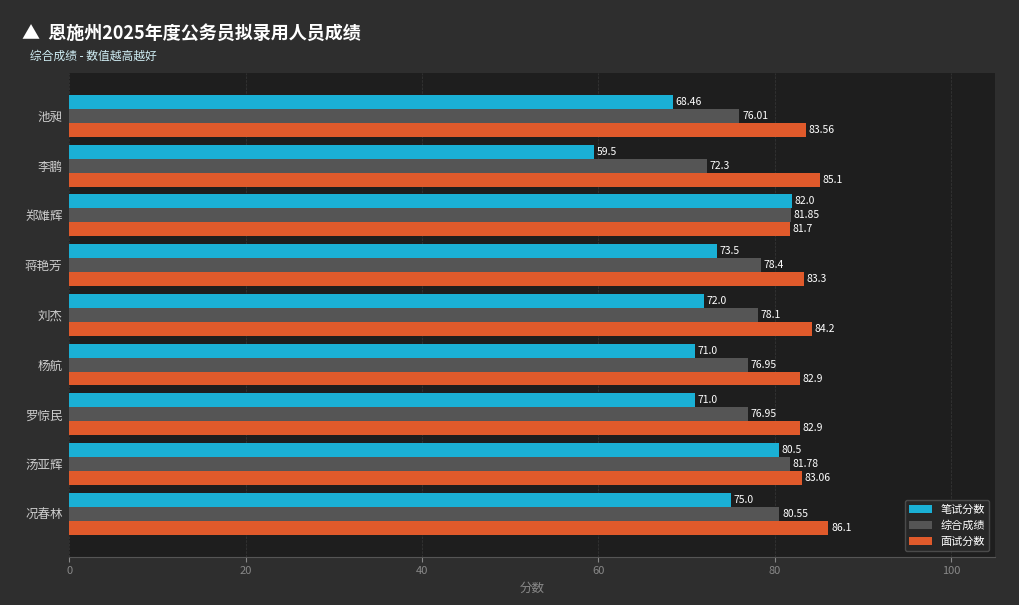

Rank the series by their maximum value, from highest to lowest.

面试分数, 笔试分数, 综合成绩